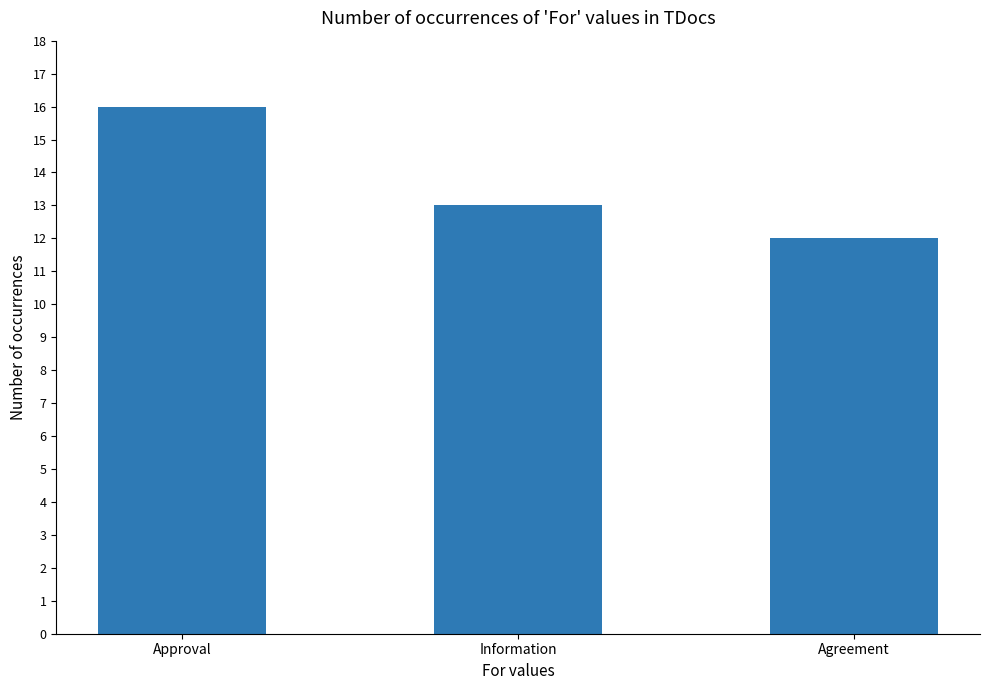

What is the average value?

14